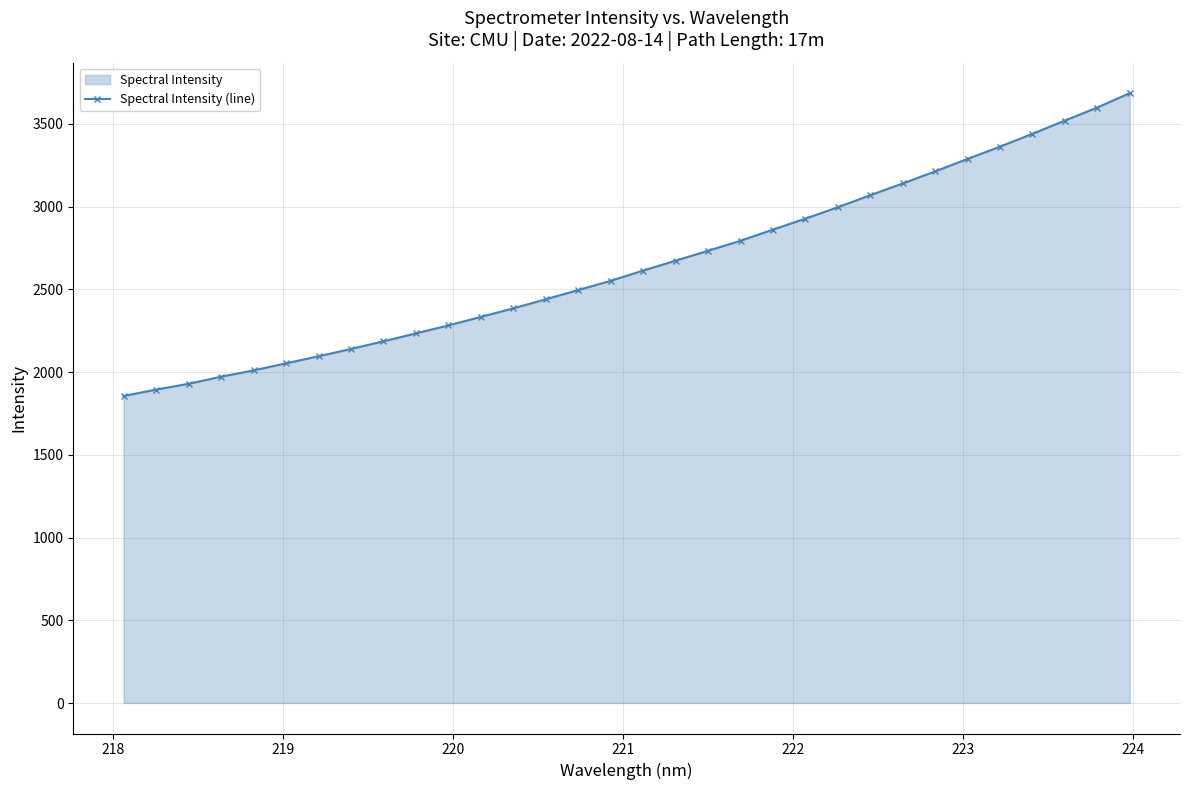

What is the maximum value shown in the chart?

3685.8